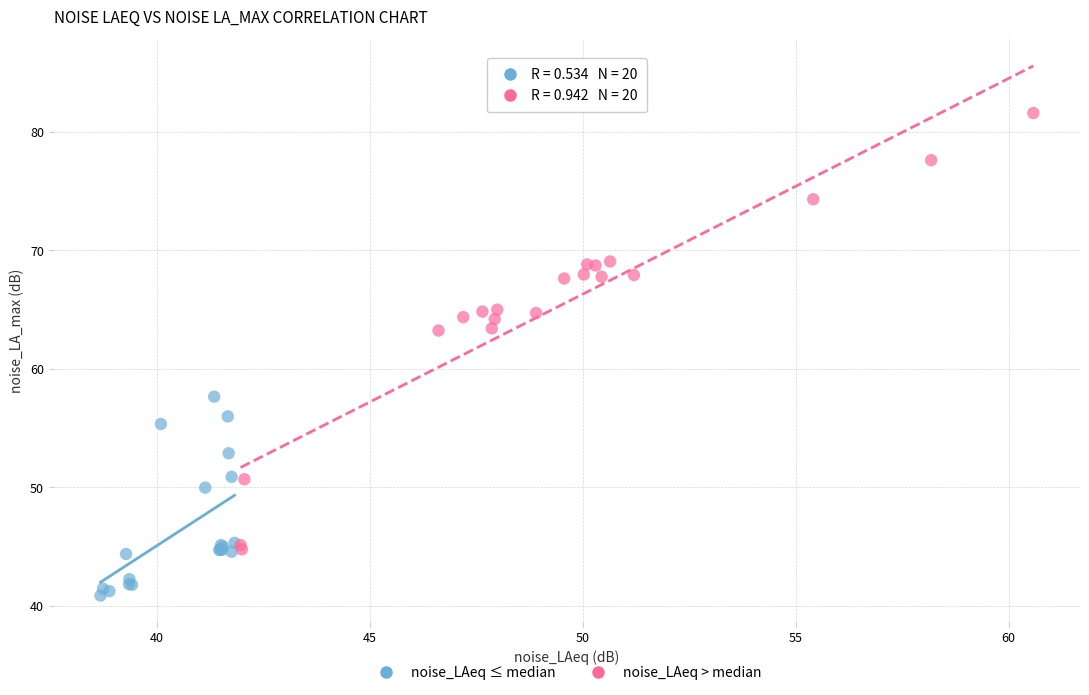

Which series has the largest Y range (max minus min)?

noise_LAeq > median